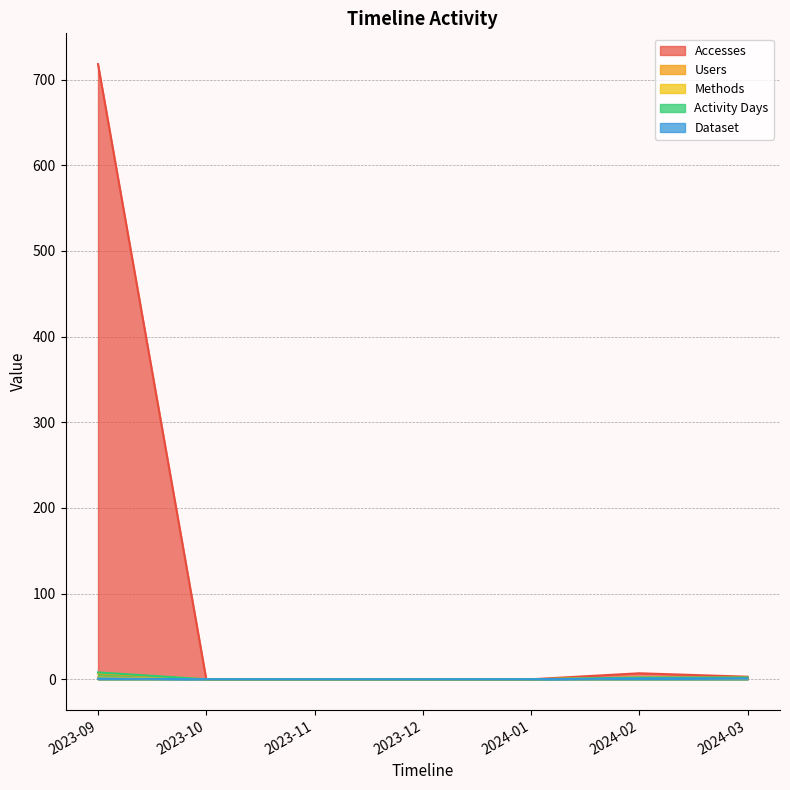

Between 2023-11 and 2023-12, which series saw the biggest shift?

Accesses